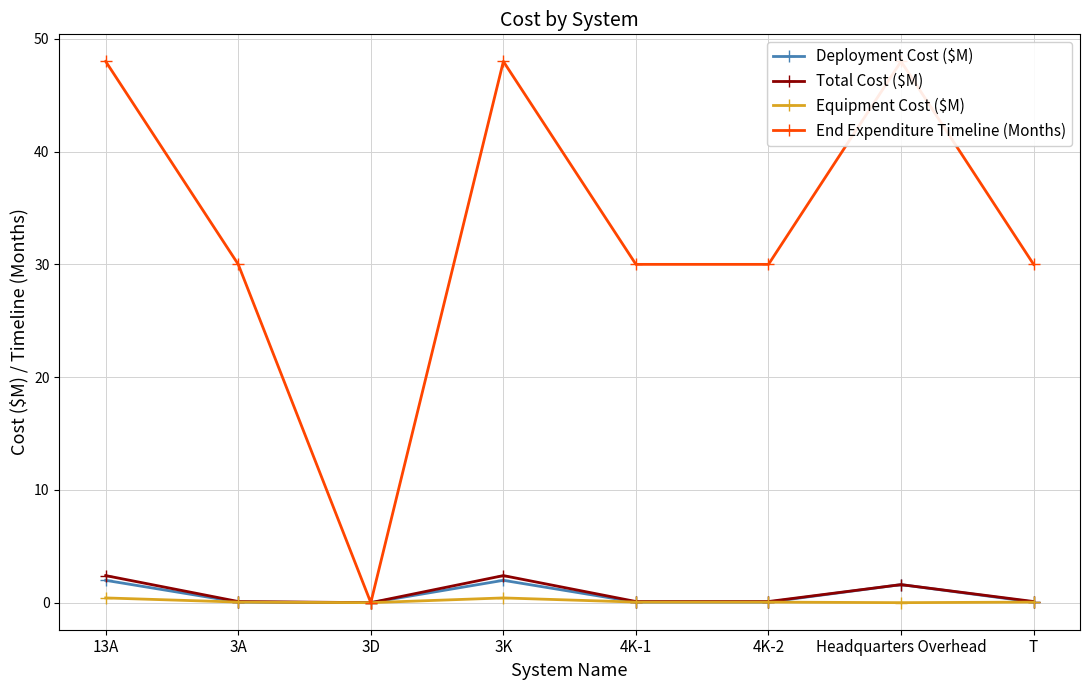

The value of End Expenditure Timeline (Months) at Headquarters Overhead is 23.4. True or false?

False